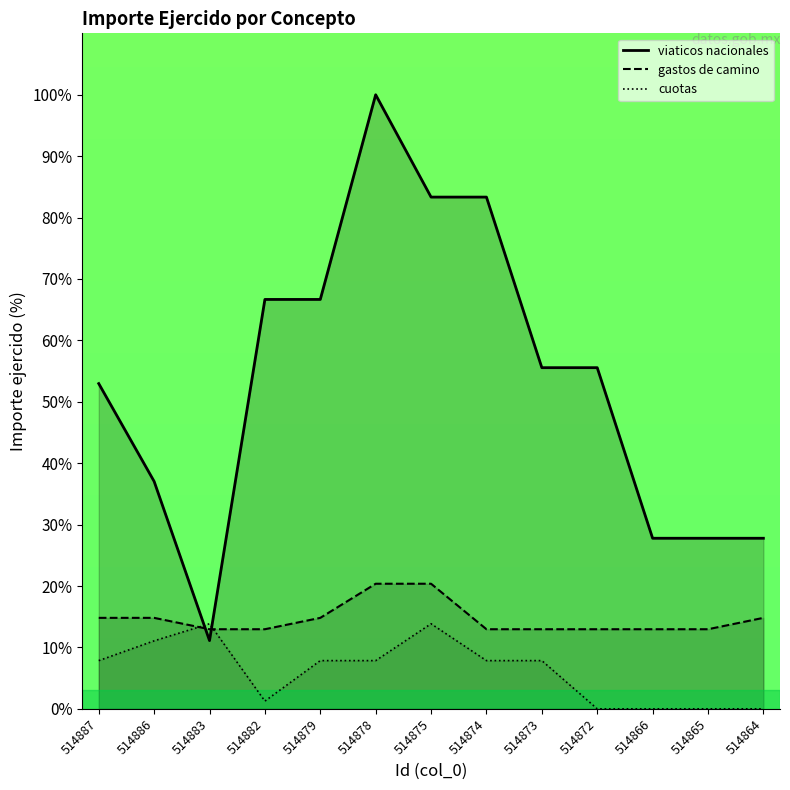

How many times do cuotas and viaticos nacionales cross each other?

2